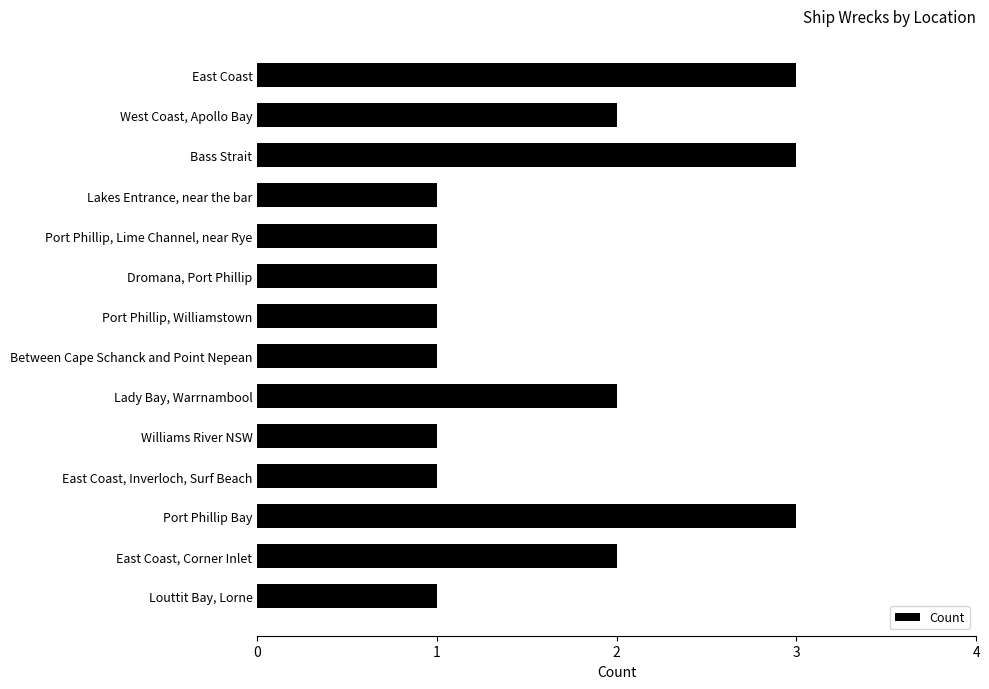

What is the ratio of the value at Port Phillip Bay to the value at Port Phillip, Lime Channel, near Rye?

3.0